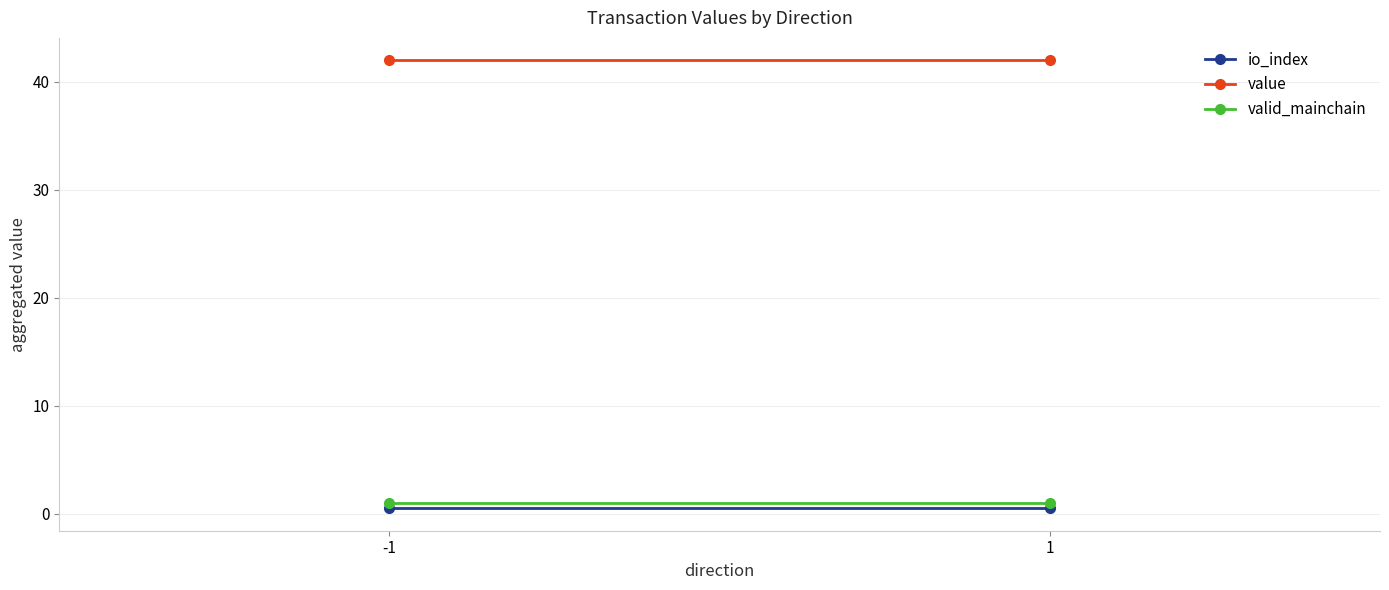

How many series are shown in this chart?

3